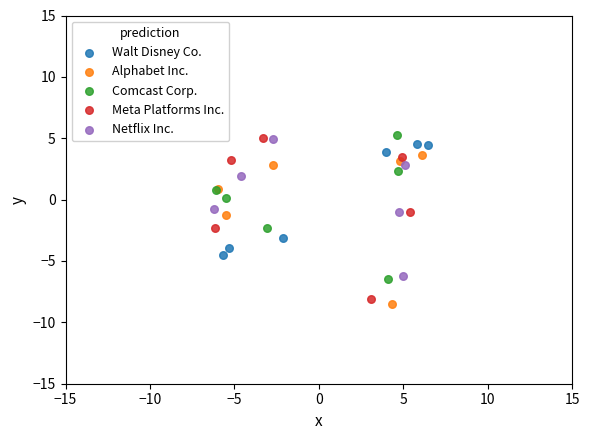

Which series reaches the minimum Y coordinate?

Alphabet Inc.